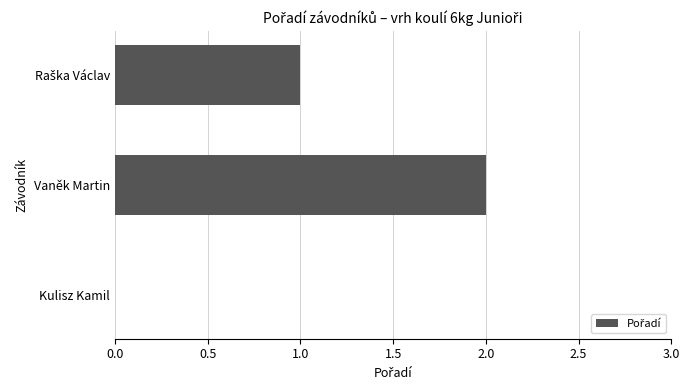

The value at Kulisz Kamil is 0. True or false?

True